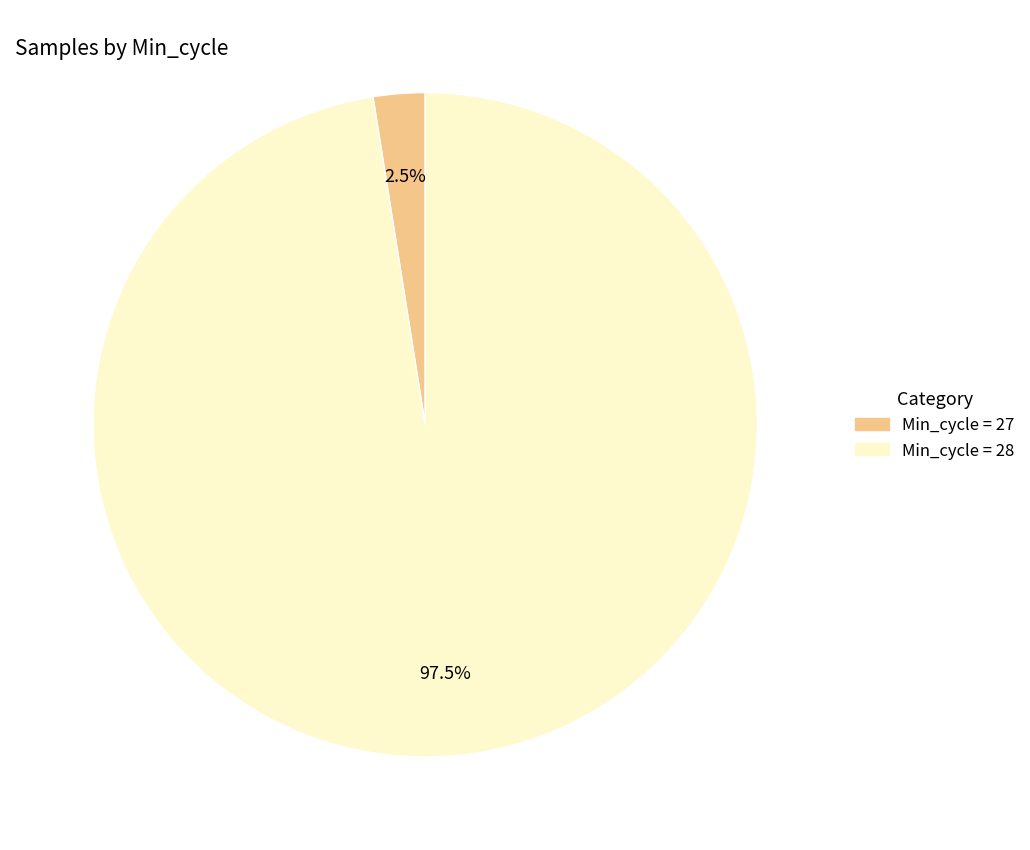

Does any single category account for the majority?

Yes